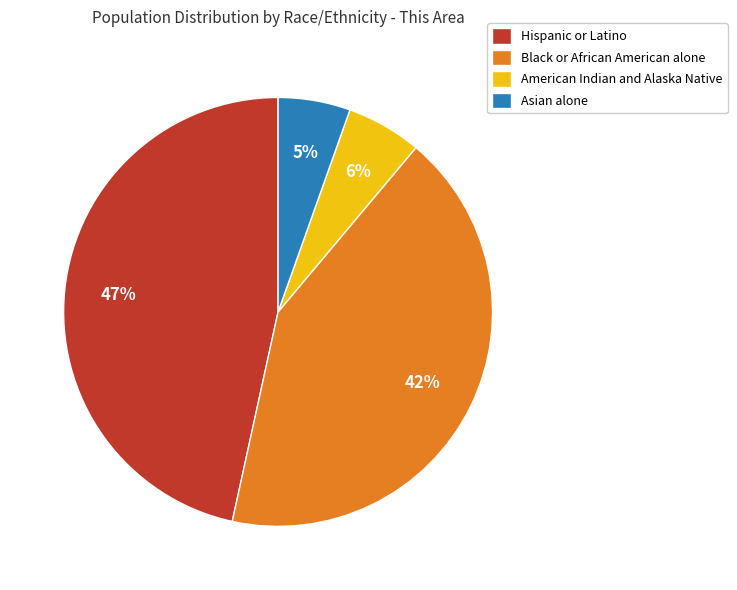

Which category has the biggest portion of the pie?

Hispanic or Latino